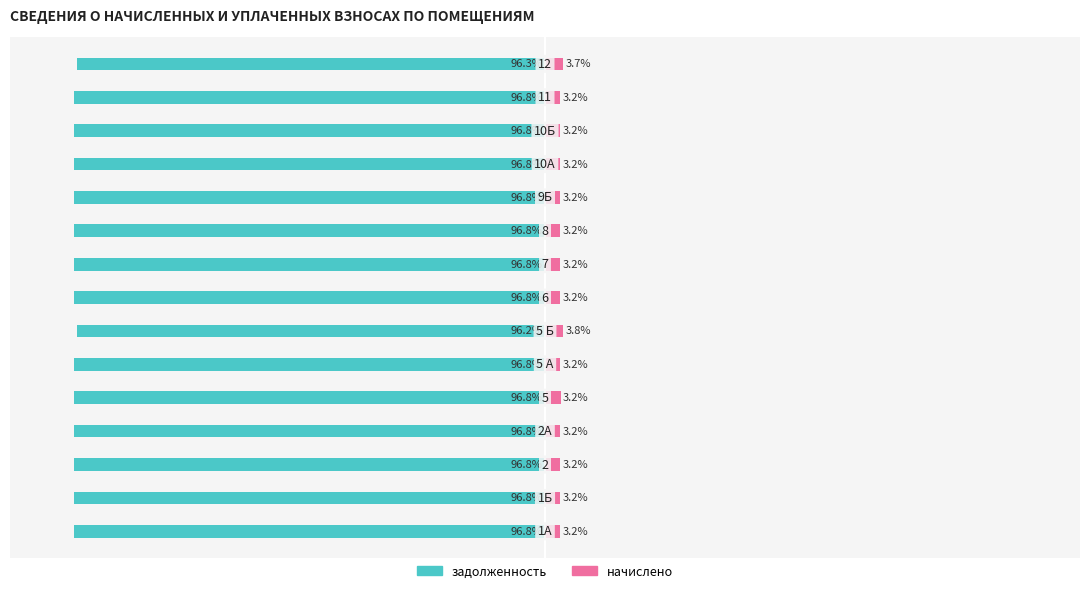

What is the difference between the maximum and minimum values in the задолженность series?

0.6